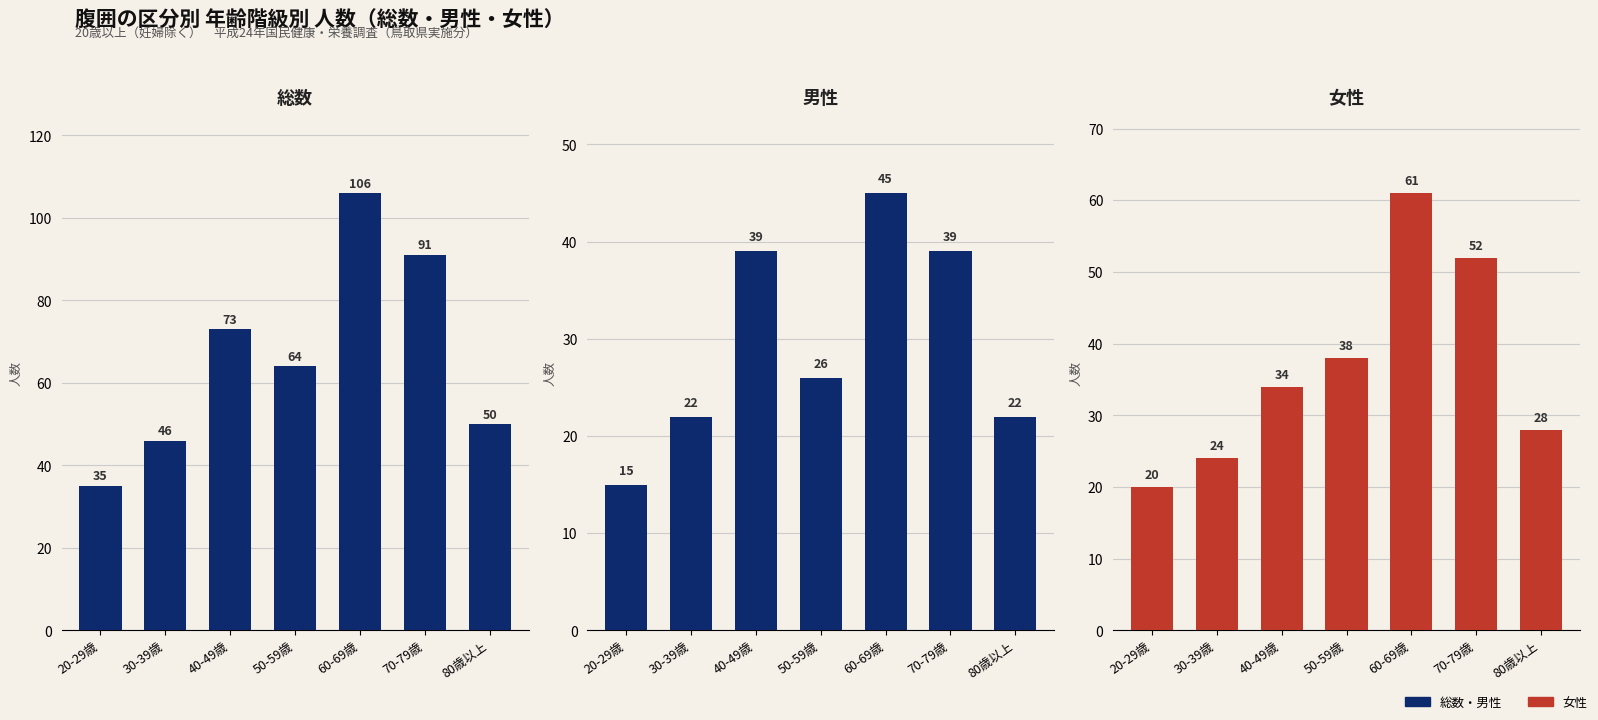

What is the label of the 3rd bar from the left?

40-49歳